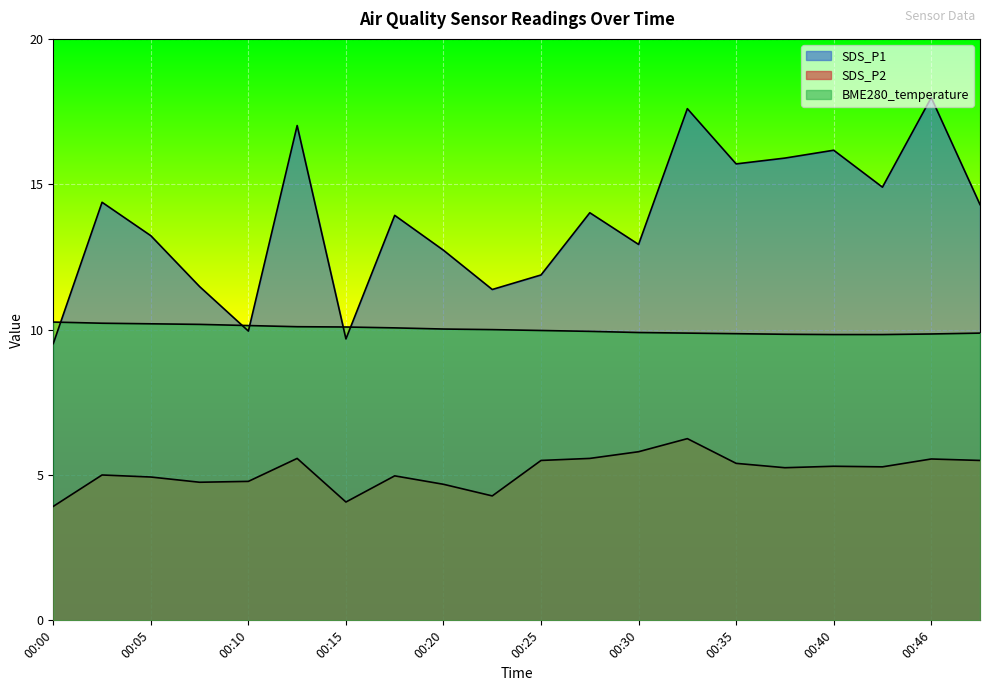

At how many categories does at least one series exceed 14?

10